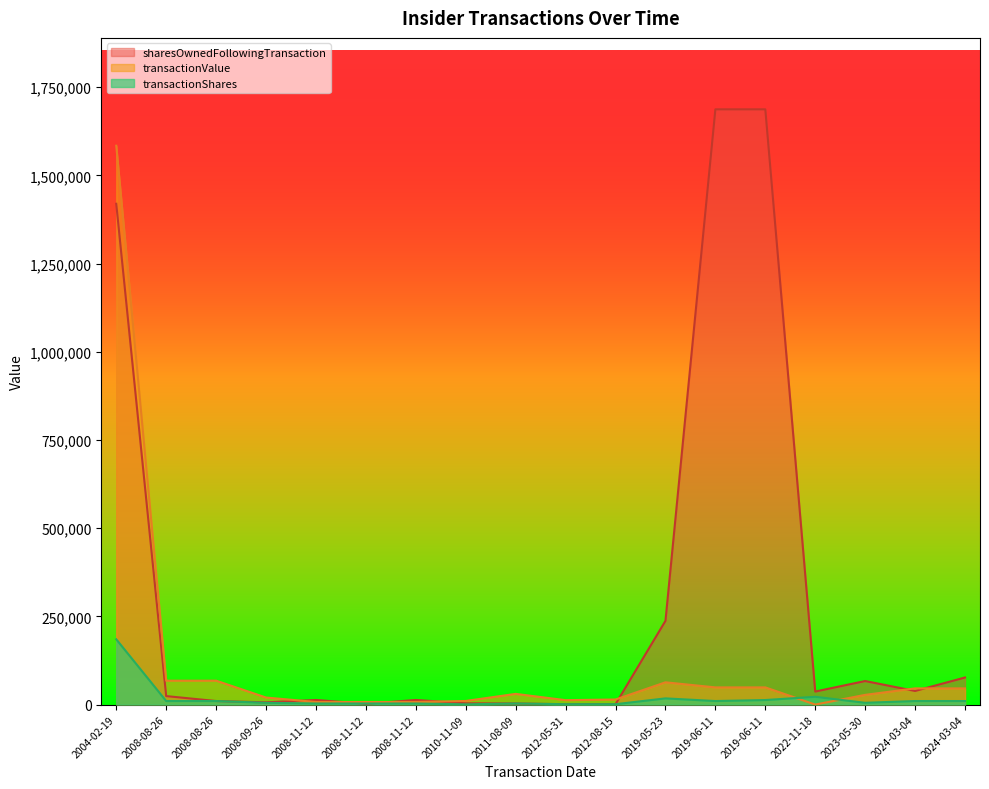

Is the value of transactionShares at 2010-11-09 greater than the value of transactionValue at 2011-08-09?

Yes